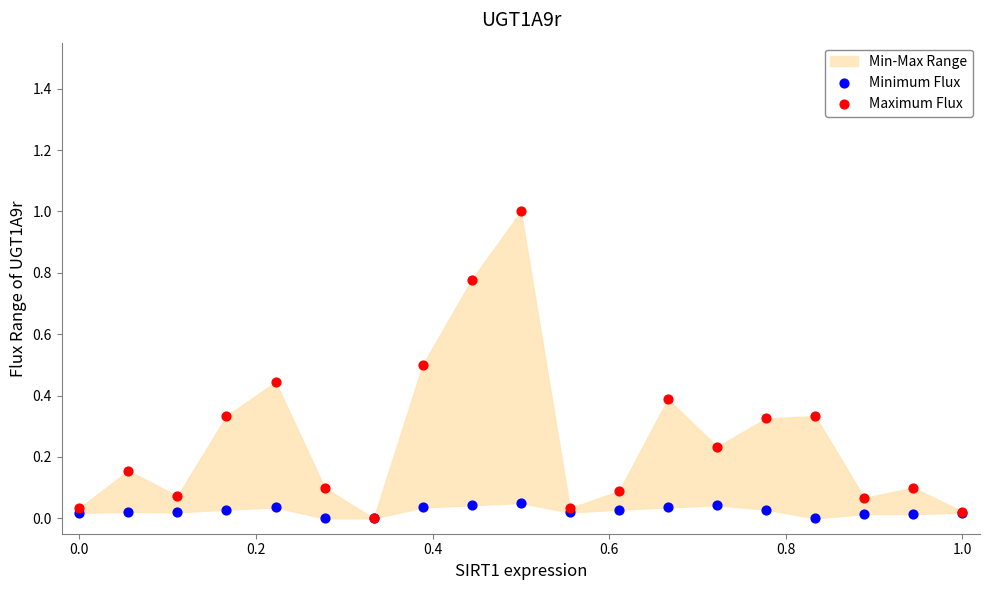

Which series reaches the maximum Y coordinate?

Maximum Flux